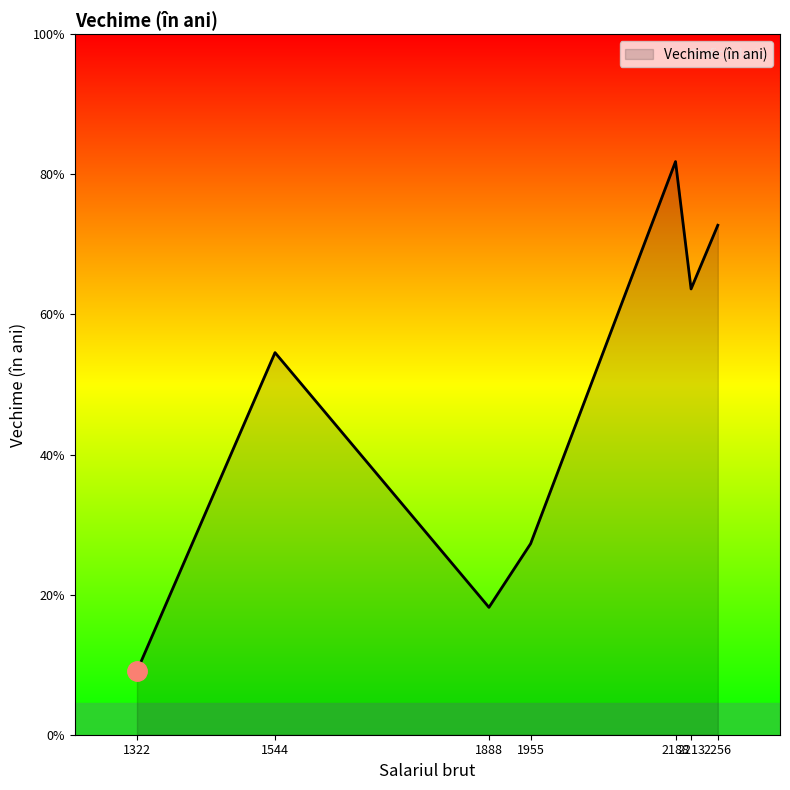

List the labels in order of value, largest first.

2188, 2256, 2213, 1544, 1955, 1888, 1322